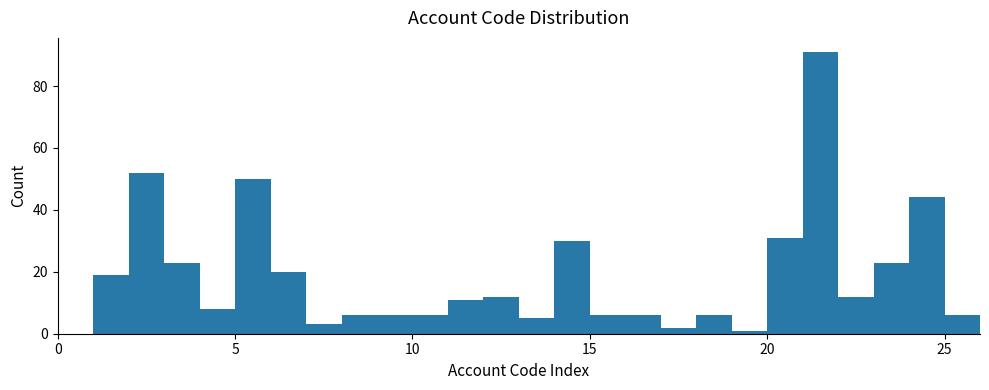

Read against the x-axis, roughly where is the centre of the tallest bar?

21.5